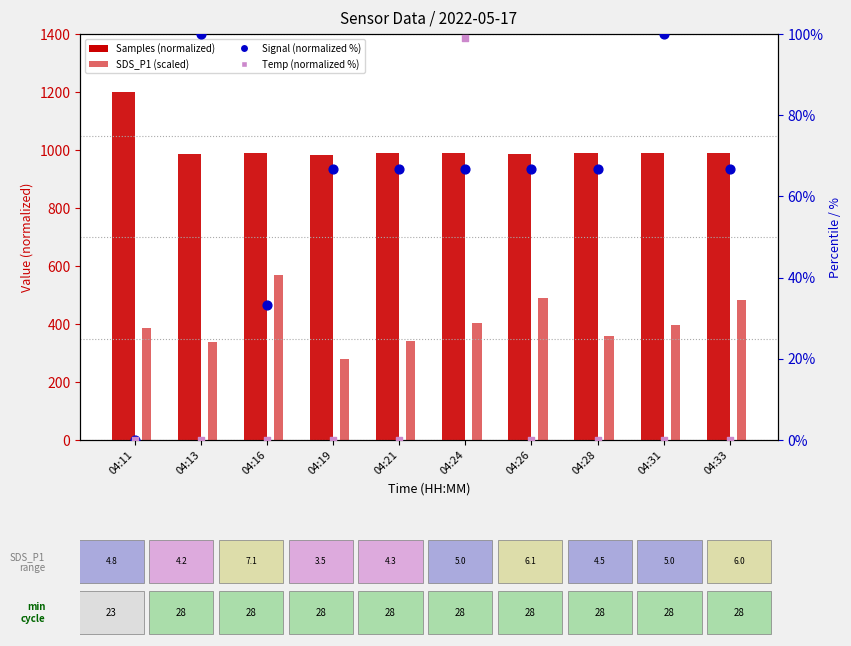

At which category is the sum across all series the highest?

04:16